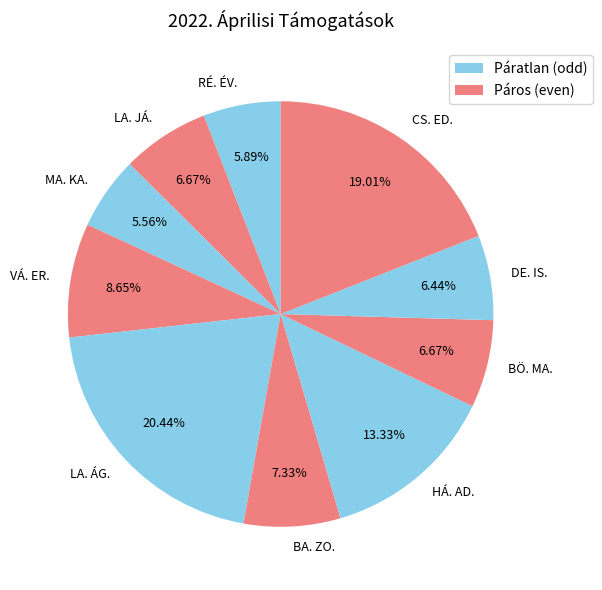

What is the ratio of the value at CS. ED. to the value at RÉ. ÉV.?

3.2